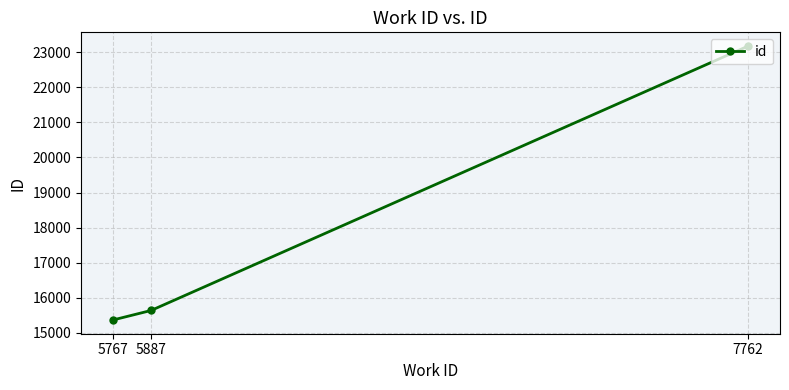

List the labels in order of value, largest first.

7762, 5887, 5767